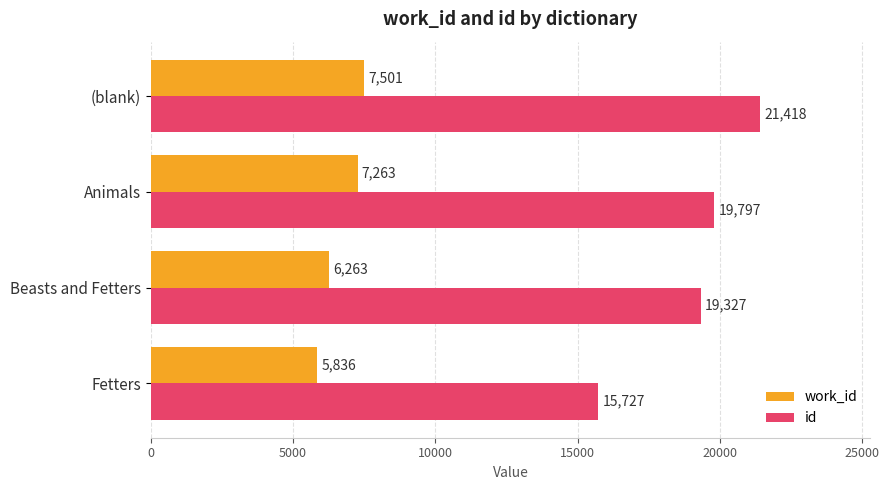

At how many categories does at least one series exceed 17613?

3